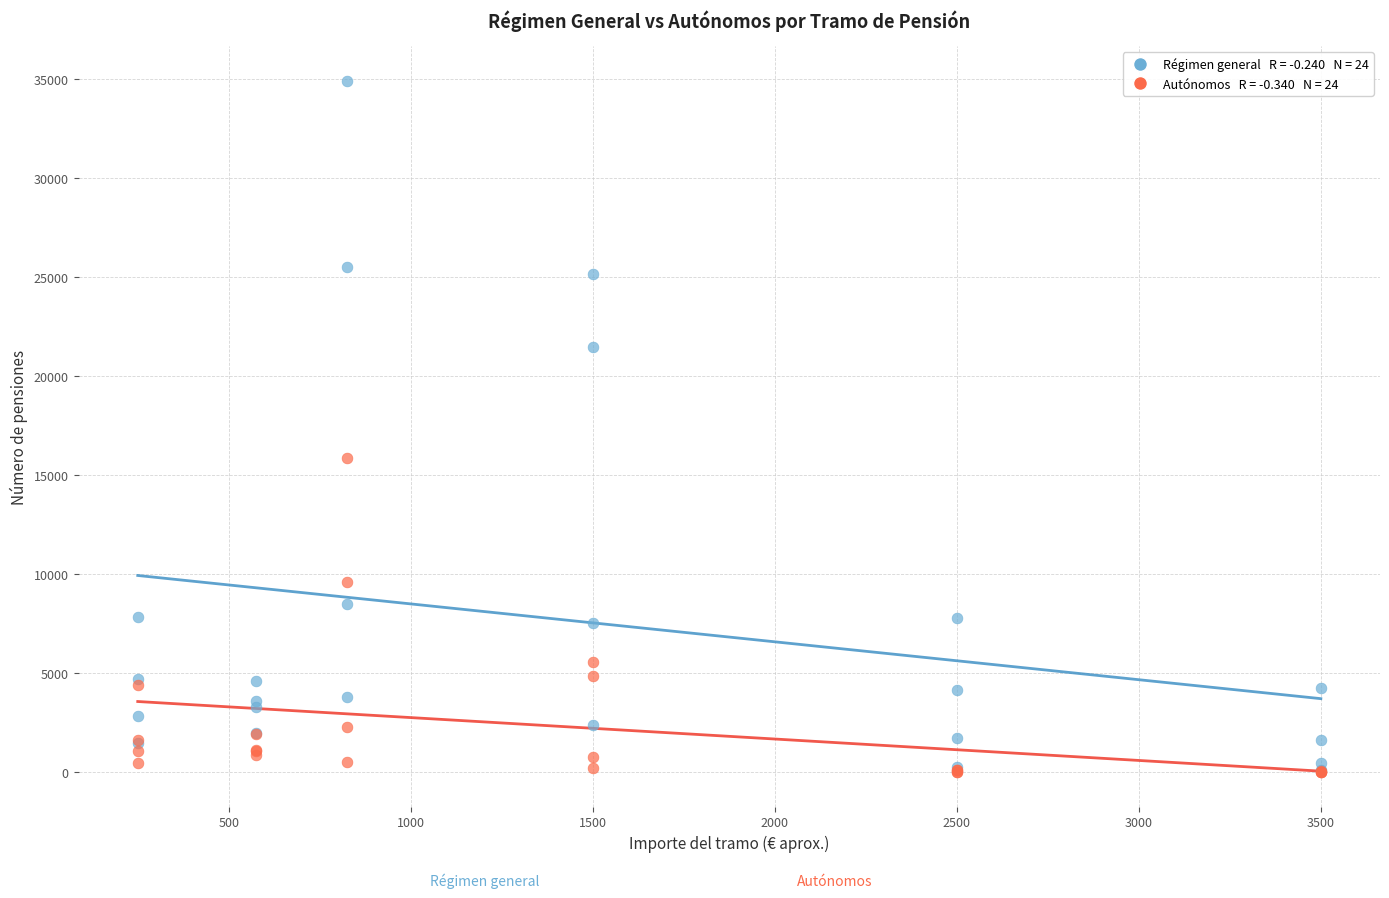

Across all series, what Y value is closest to 17465?

15859